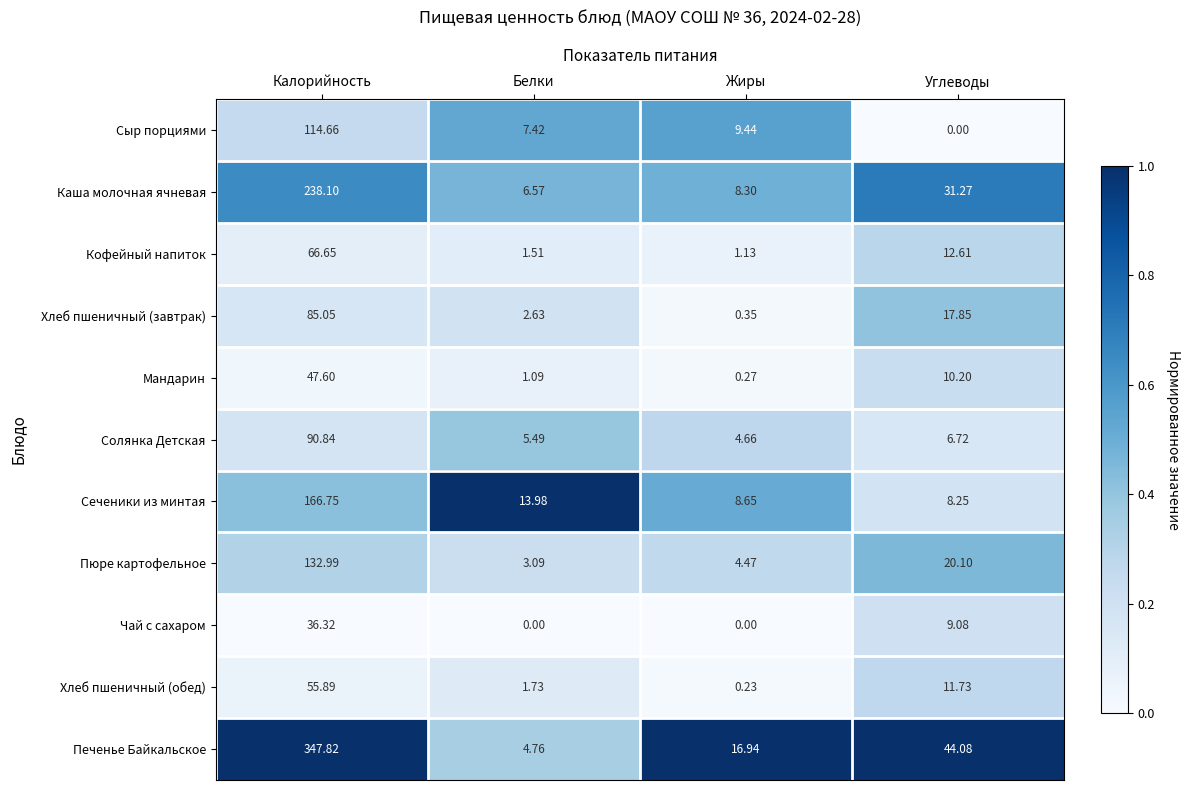

Which series has the largest total across all categories?

Печенье Байкальское